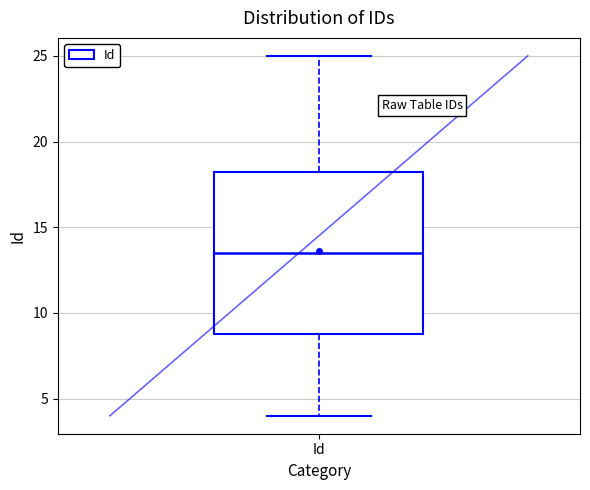

Read this box plot against the y-axis: the position of the median line, the range covered by the box, and the ends of both whiskers. The values are not printed on the chart, so give them approximately, as read against the axis.

median 13.5, box 9.0 to 18.5, whiskers 4.0 to 25.0